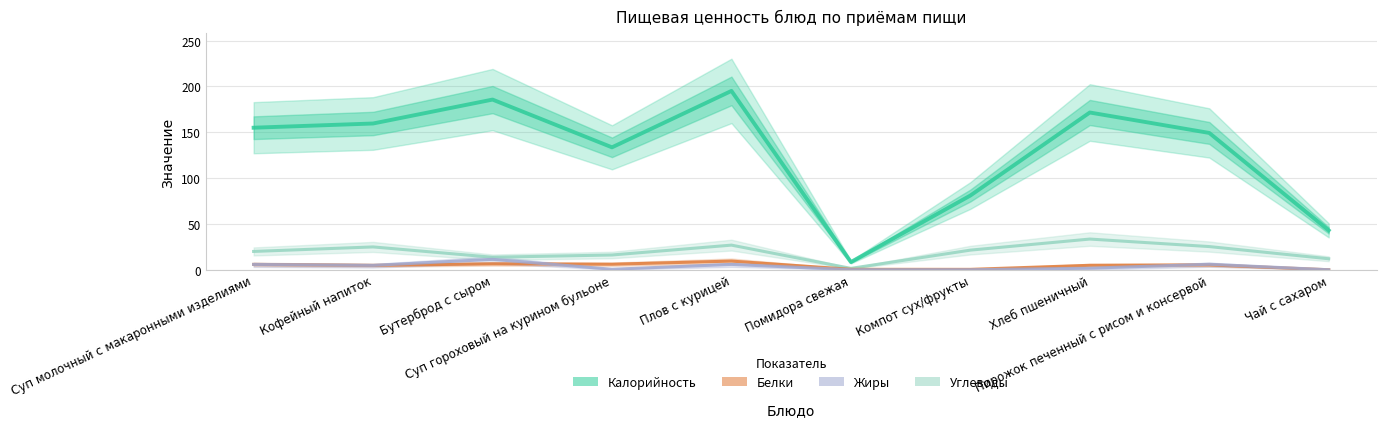

Reading left to right, transcribe all the data shown in this chart.

Калорийность: Суп молочный с макаронными изделиями=155.0	Кофейный напиток=159.6	Бутерброд с сыром=185.7	Суп гороховый на курином бульоне=133.6	Плов с курицей=195.2	Помидора свежая=8.4	Компот сух/фрукты=81.0	Хлеб пшеничный=171.6	Пирожок печенный с рисом и консервой=149.3	Чай с сахаром=43.0
Углеводы: Суп молочный с макаронными изделиями=20.0	Кофейный напиток=24.9	Бутерброд с сыром=13.7	Суп гороховый на курином бульоне=16.1	Плов с курицей=26.9	Помидора свежая=1.5	Компот сух/фрукты=21.4	Хлеб пшеничный=33.5	Пирожок печенный с рисом и консервой=25.3	Чай с сахаром=12.0
Белки: Суп молочный с макаронными изделиями=5.8	Кофейный напиток=4.8	Бутерброд с сыром=6.5	Суп гороховый на курином бульоне=6.0	Плов с курицей=9.4	Помидора свежая=0.5	Компот сух/фрукты=0.4	Хлеб пшеничный=4.9	Пирожок печенный с рисом и консервой=5.3	Чай с сахаром=0.0
Жиры: Суп молочный с макаронными изделиями=5.8	Кофейный напиток=4.8	Бутерброд с сыром=11.4	Суп гороховый на курином бульоне=0.5	Плов с курицей=5.8	Помидора свежая=0.1	Компот сух/фрукты=0.0	Хлеб пшеничный=1.7	Пирожок печенный с рисом и консервой=6.0	Чай с сахаром=0.0